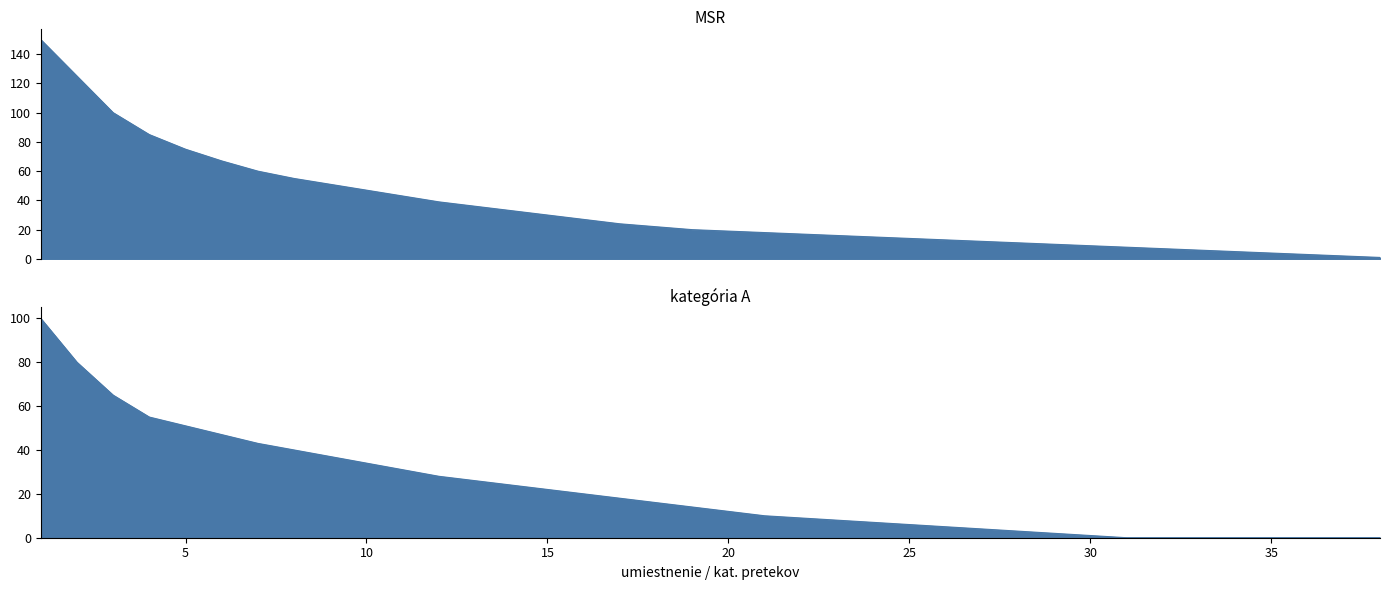

What is the maximum value for kategória A?

100